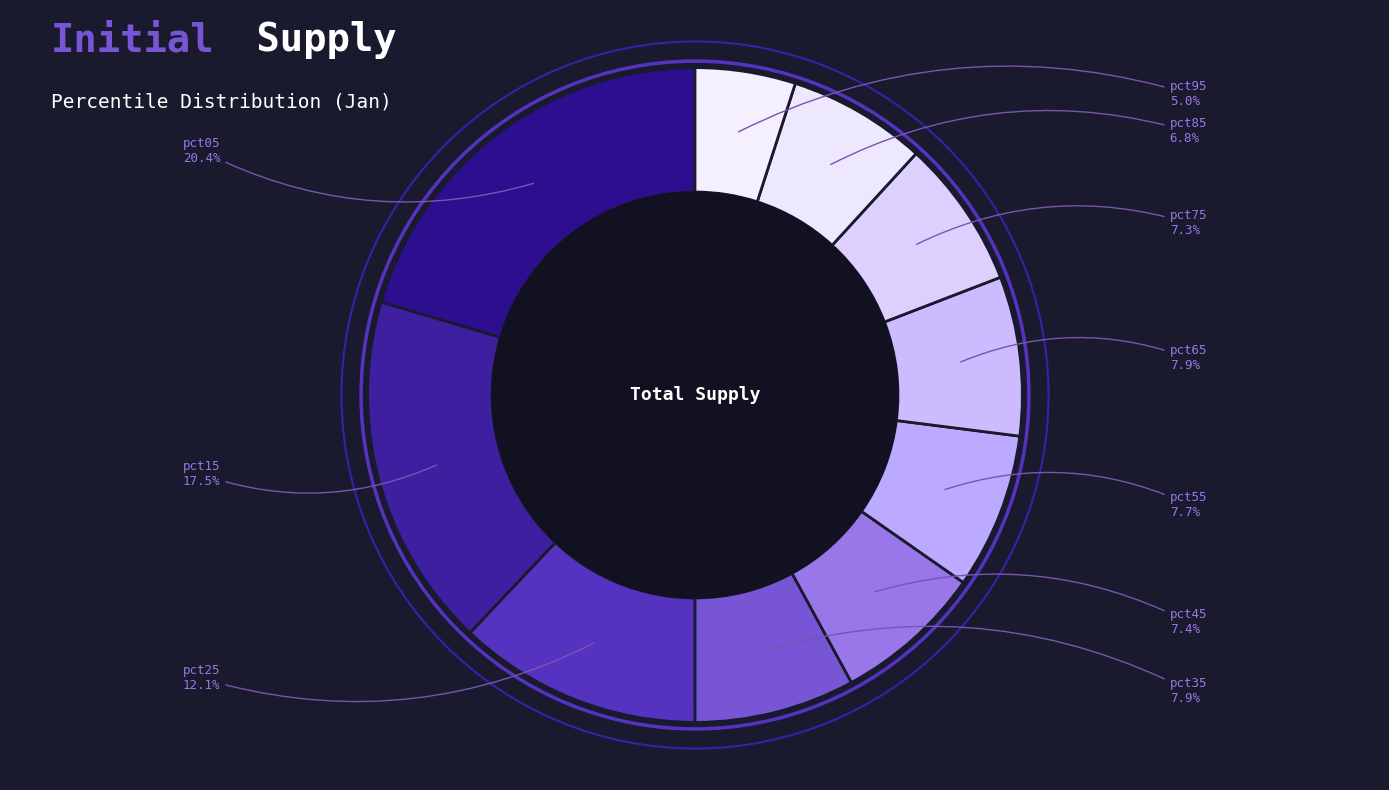

Combined, what portion of the pie is pct05 and pct45?

27.8%